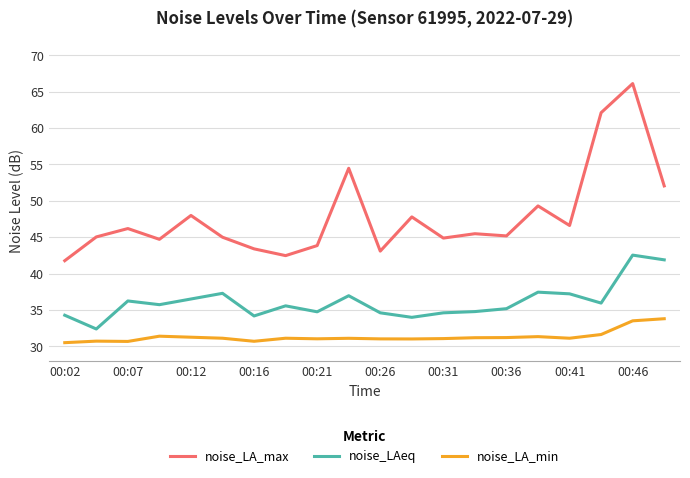

List the series in order of their peak value, lowest first.

noise_LA_min, noise_LAeq, noise_LA_max